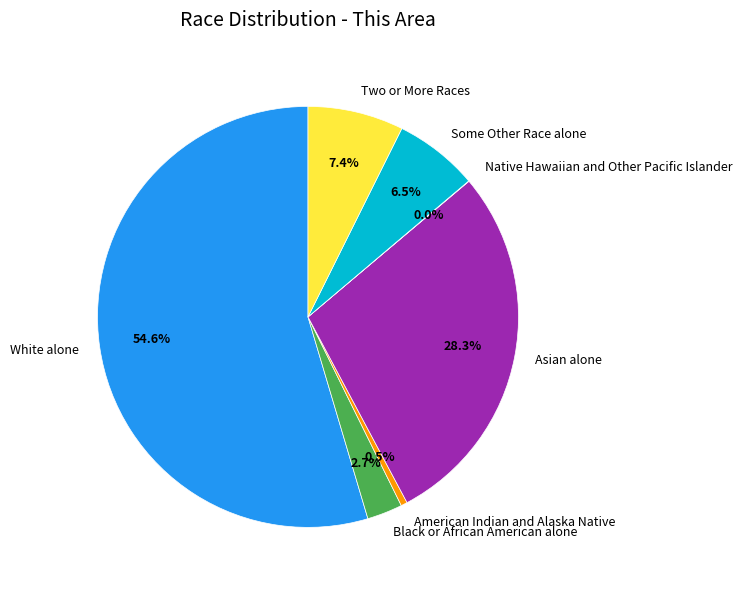

Which category has the biggest portion of the pie?

White alone